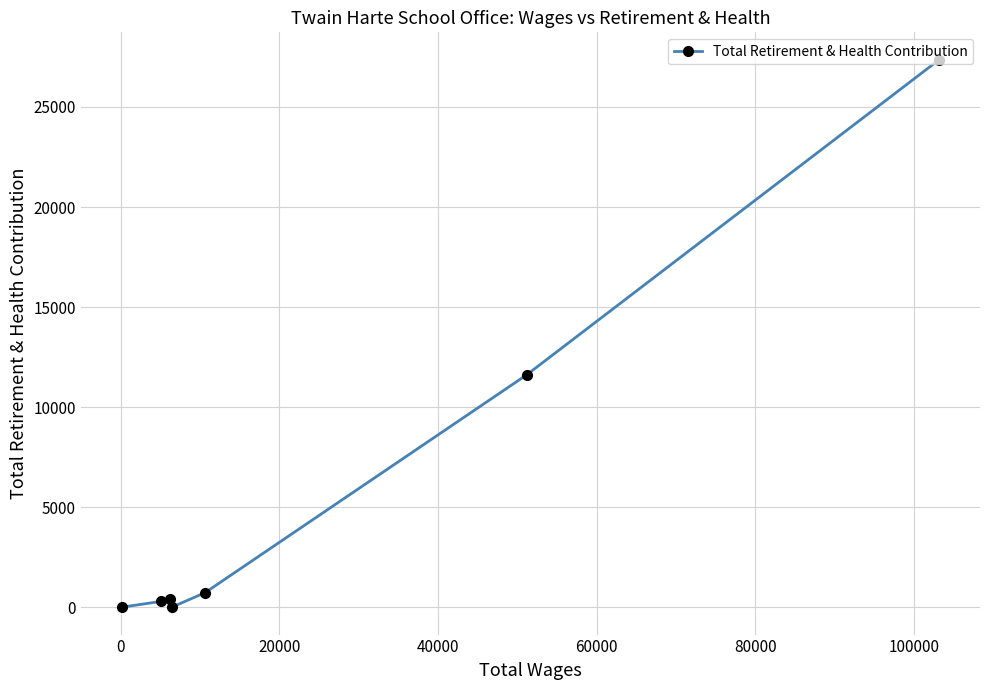

What is the difference between the second highest and minimum values?

11607